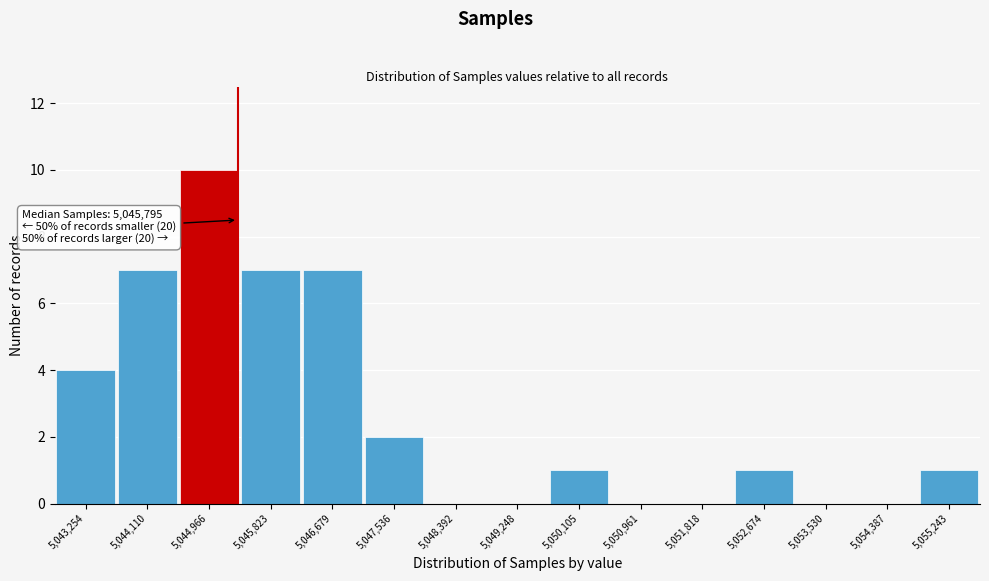

Reading left to right, extract all data points from this chart.

5,043,254=4	5,044,110=7	5,044,966=10	5,045,823=7	5,046,679=7	5,047,536=2	5,048,392=0	5,049,248=0	5,050,105=1	5,050,961=0	5,051,818=0	5,052,674=1	5,053,530=0	5,054,387=0	5,055,243=1